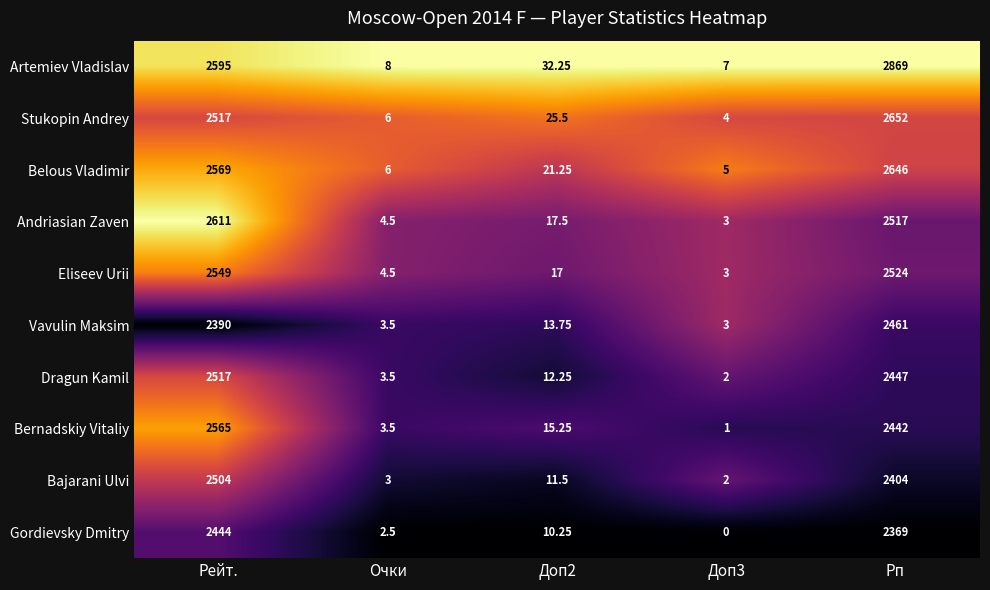

Where is Eliseev Urii nearest to the value 1276?

Рп